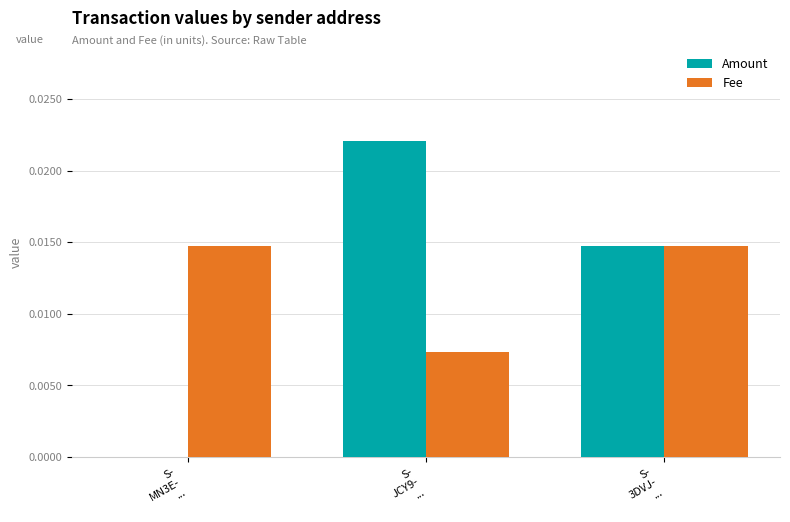

What are all the series names shown in the legend?

Amount, Fee